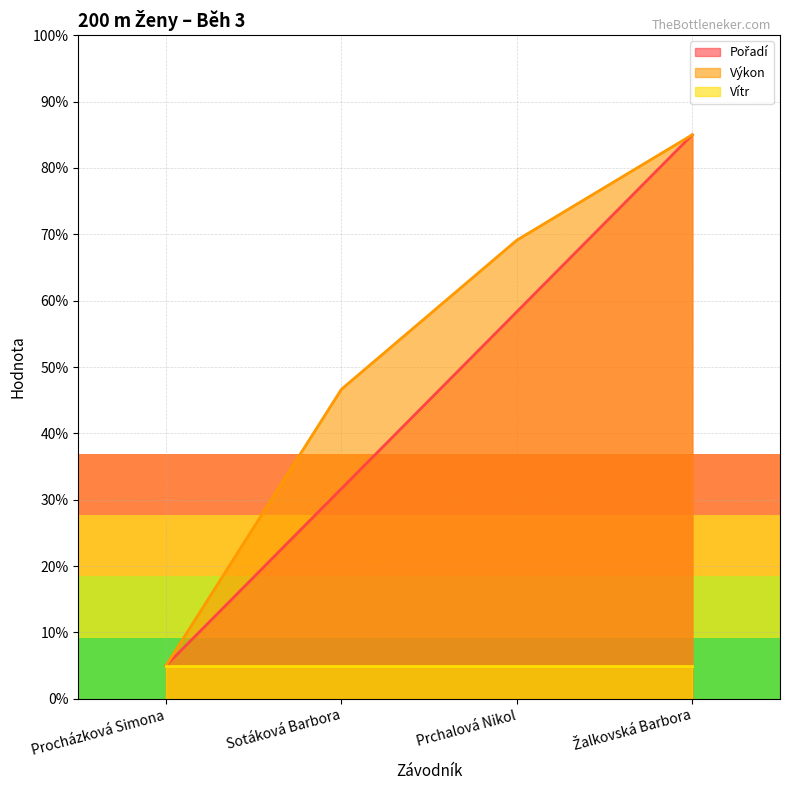

What position from the right is Žalkovská Barbora?

1